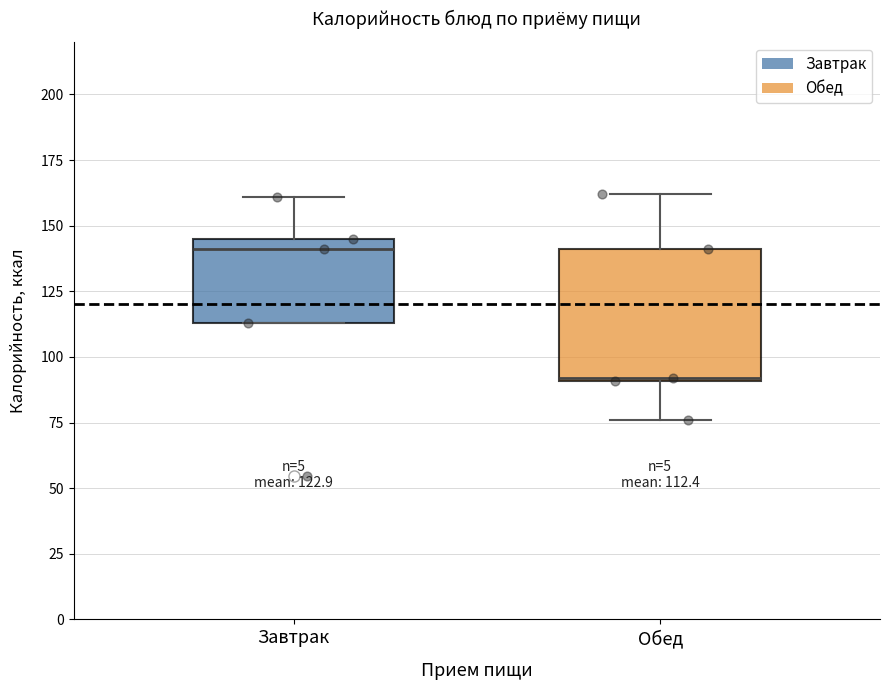

Which box is the tallest, from its lower edge to its upper edge?

Обед